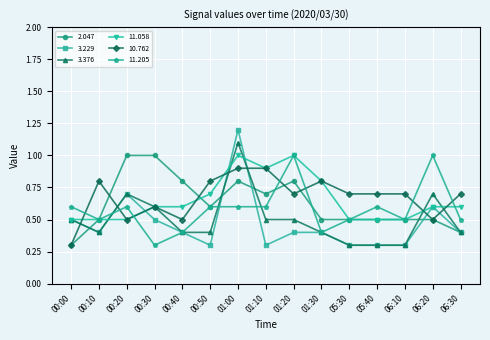

What position from the right is 00:50?

10